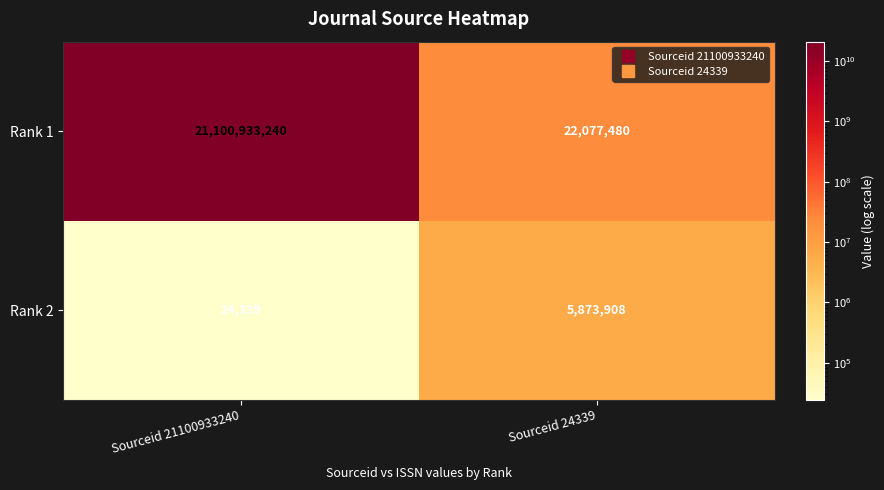

Rank the series by their average value, from highest to lowest.

Rank 1, Rank 2